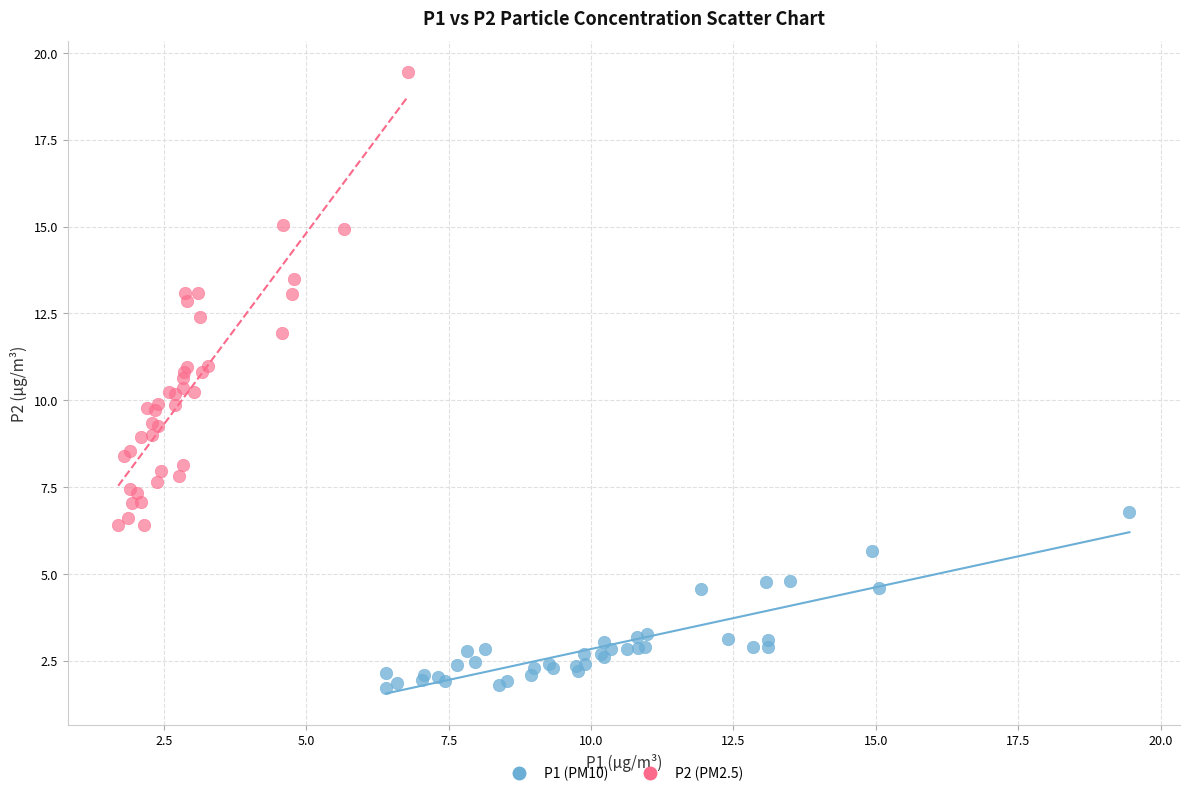

Which series contains the lowest Y value?

P1 (PM10)